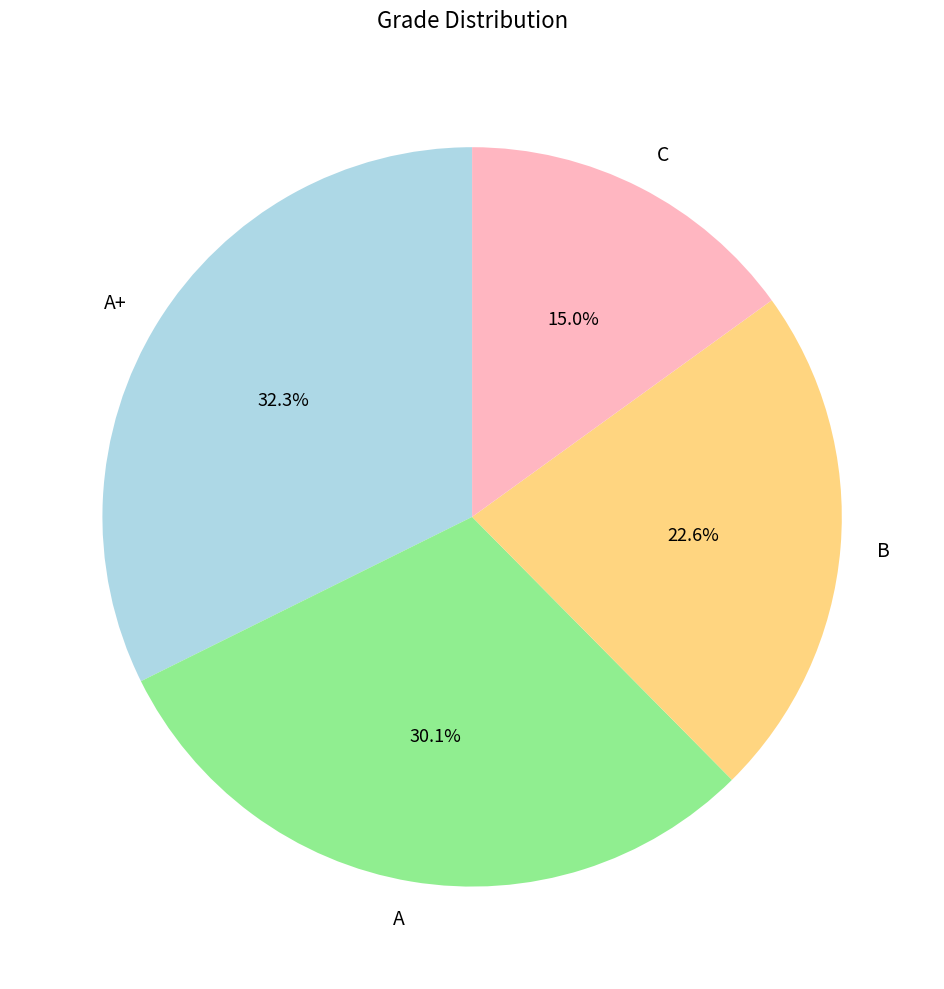

Is there a majority slice in this chart?

No